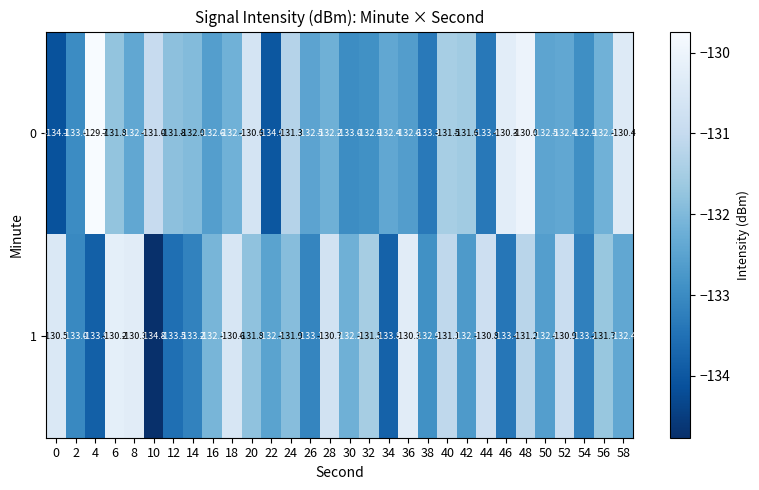

What is the difference between the maximum and minimum values in the 0 series?

4.4